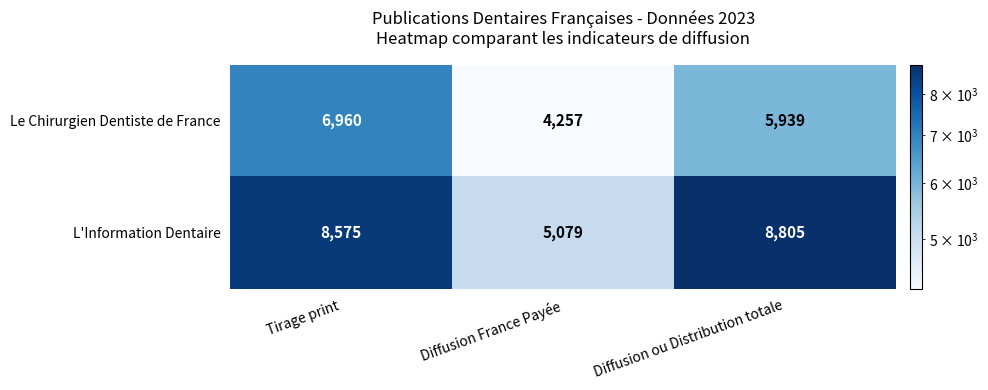

What value does the Le Chirurgien Dentiste de France series have at Diffusion France Payée, to the nearest 10?

4260